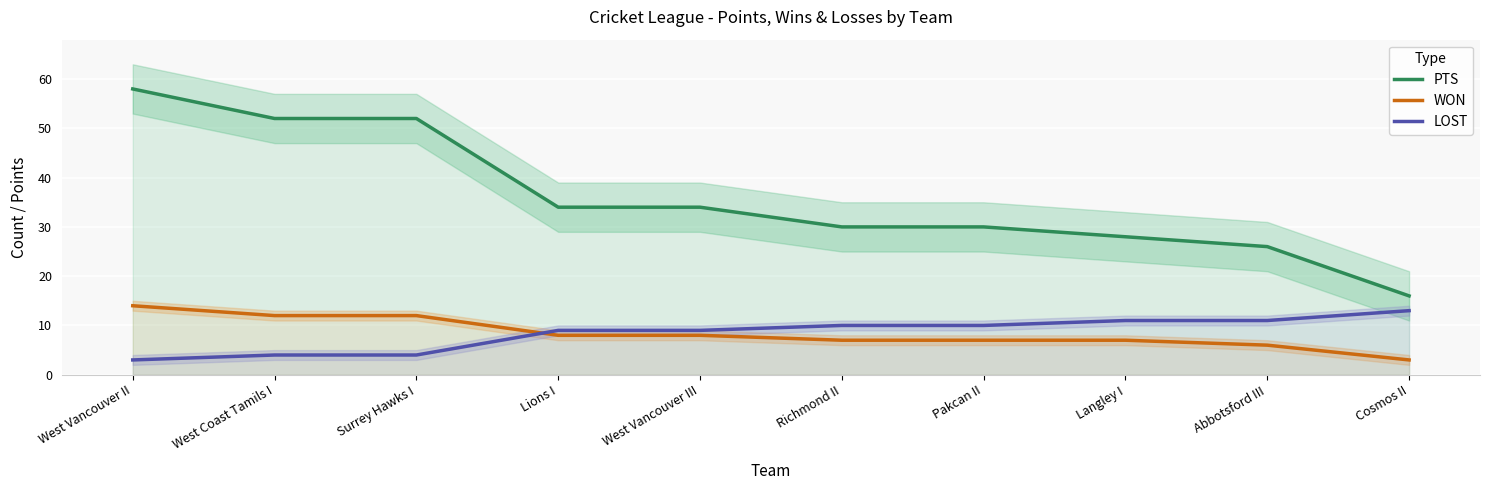

Is the value of LOST at Lions I greater than the value of WON at West Vancouver II?

No